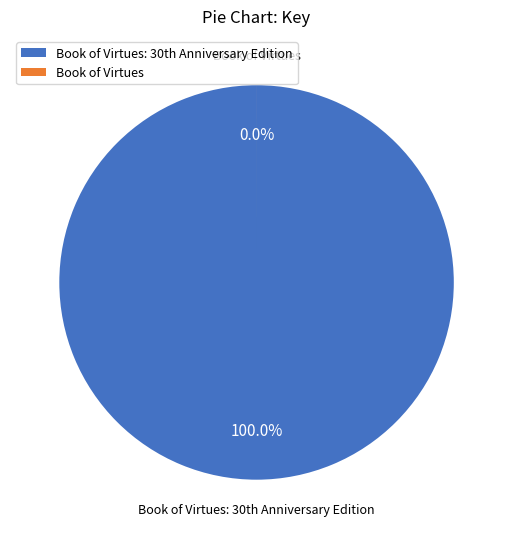

How many slices are in this pie chart?

2